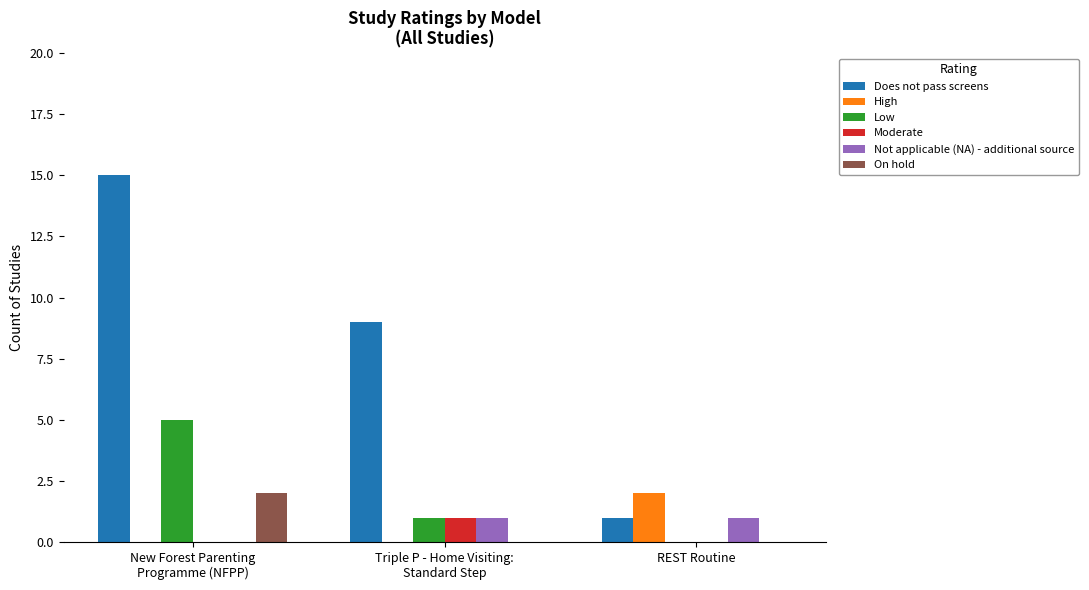

Which series has the largest total across all categories?

Does not pass screens